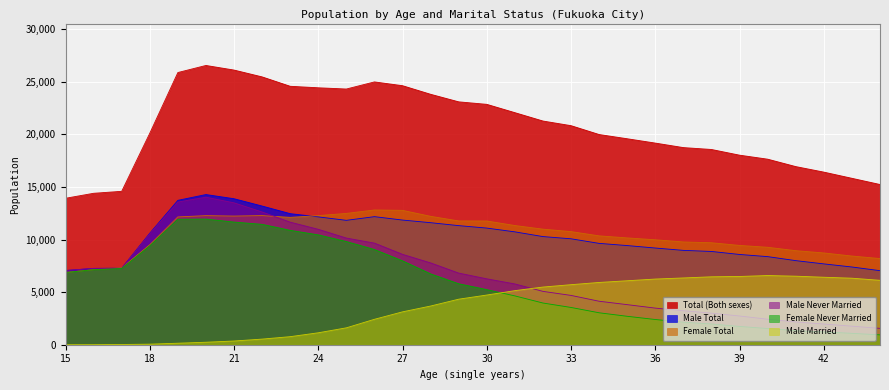

What is the value of the Total (Both sexes) point at the 30th from the left?

15234